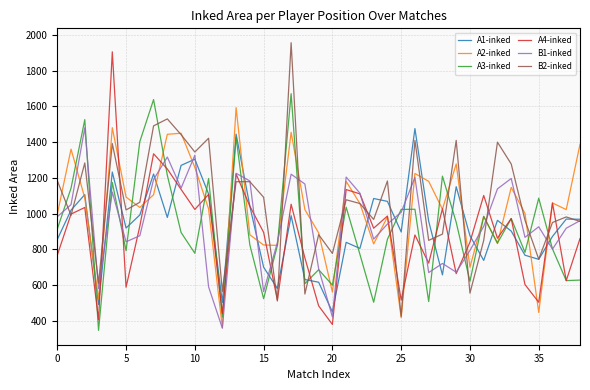

What is the smallest value displayed?

348